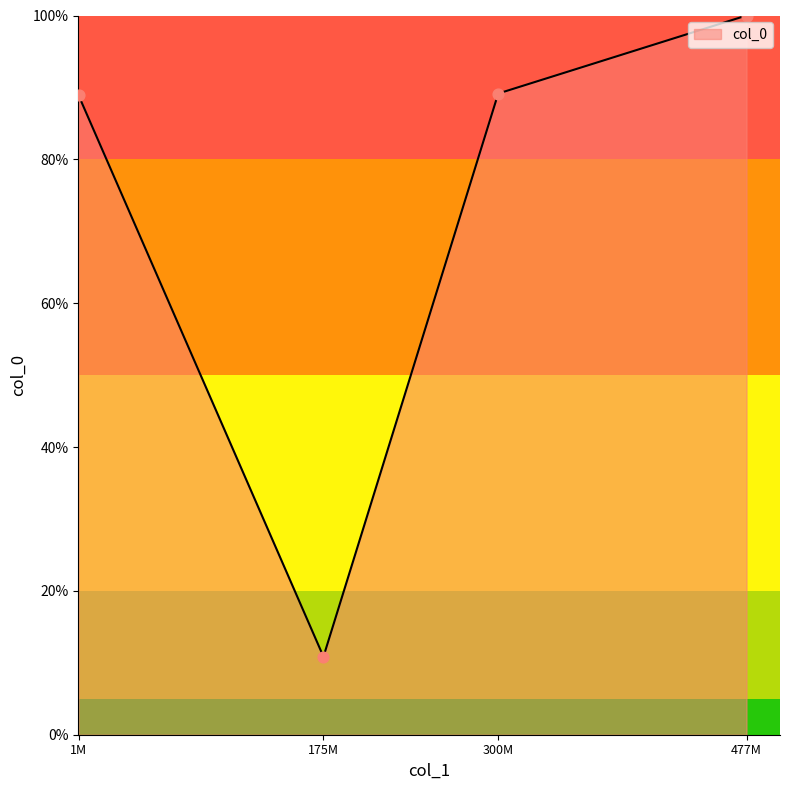

What is the change in value from 1M to 175M?

-78.1